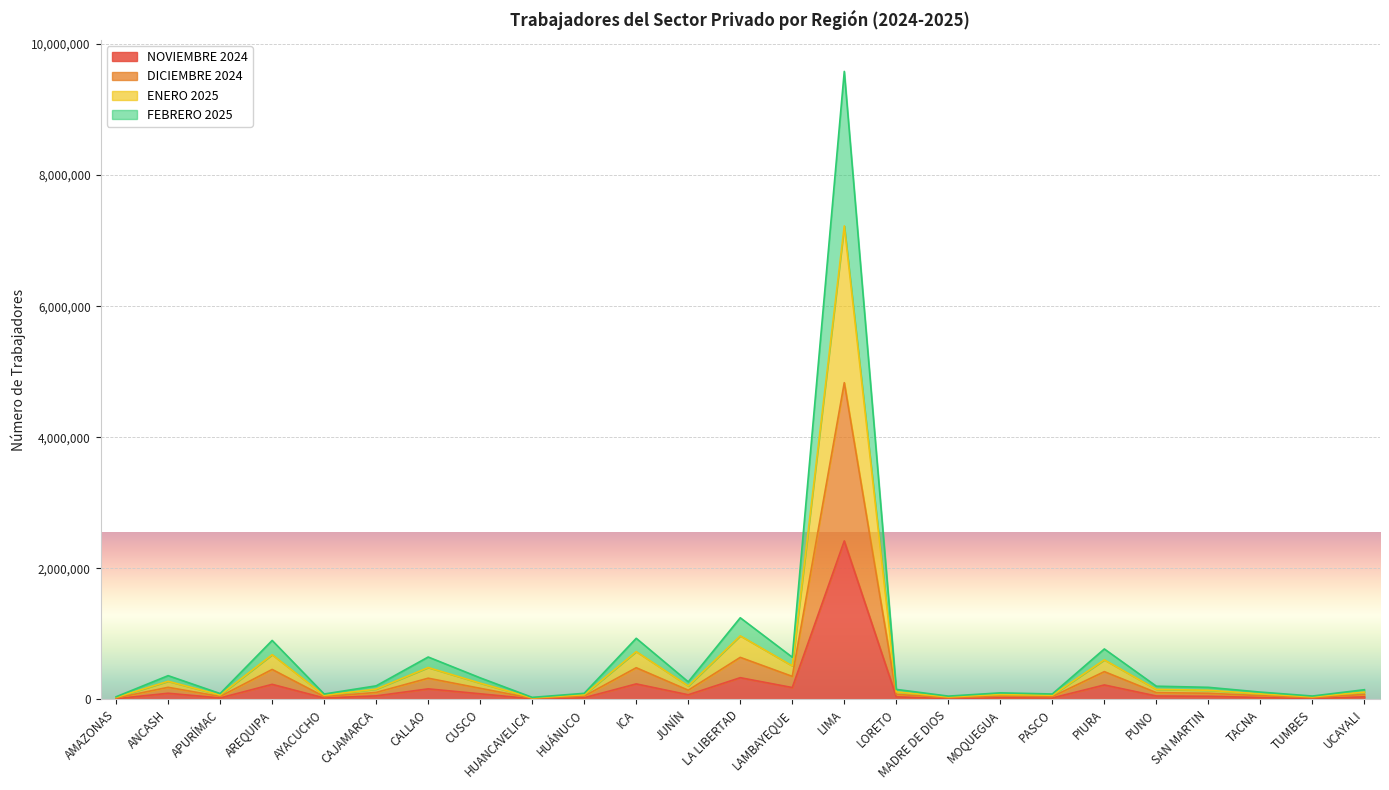

At which category is the sum across all series the highest?

LIMA